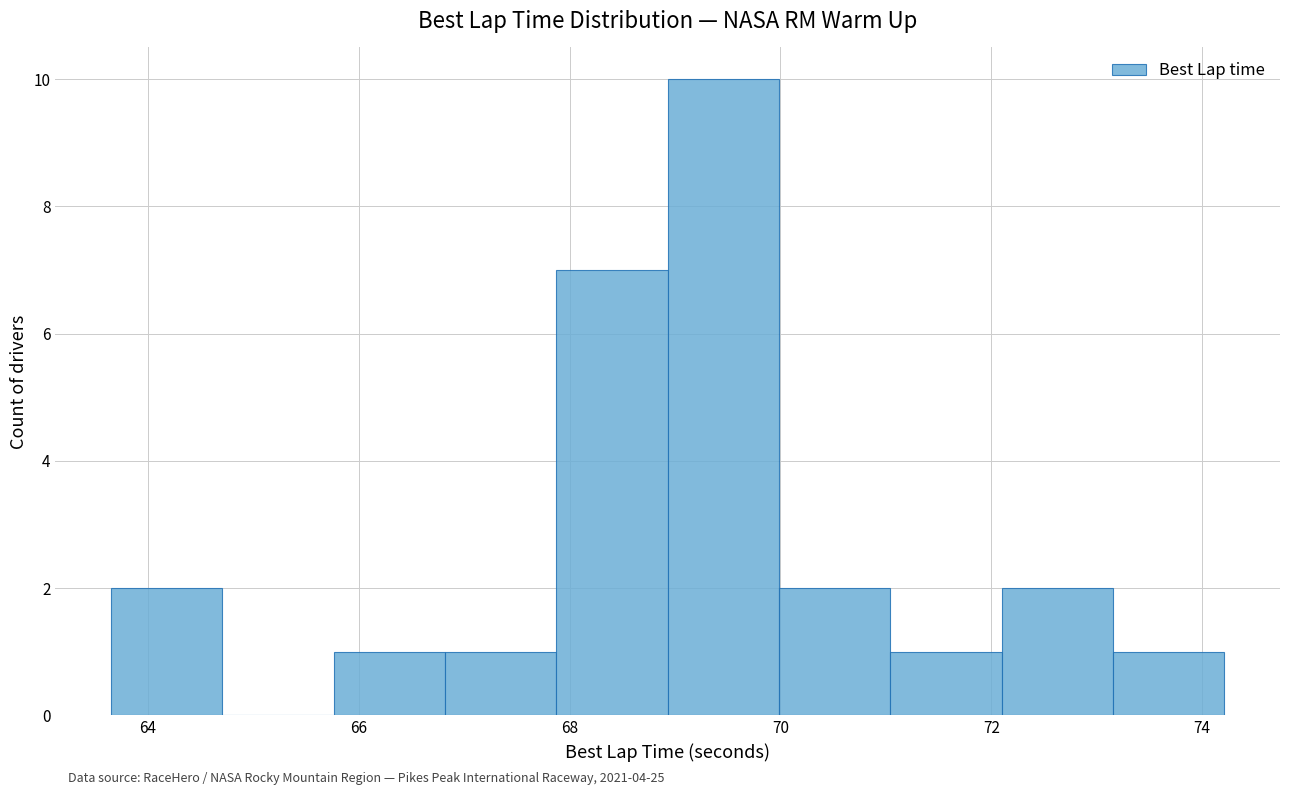

Which range on the x-axis has the tallest bar?

69.0 to 70.0